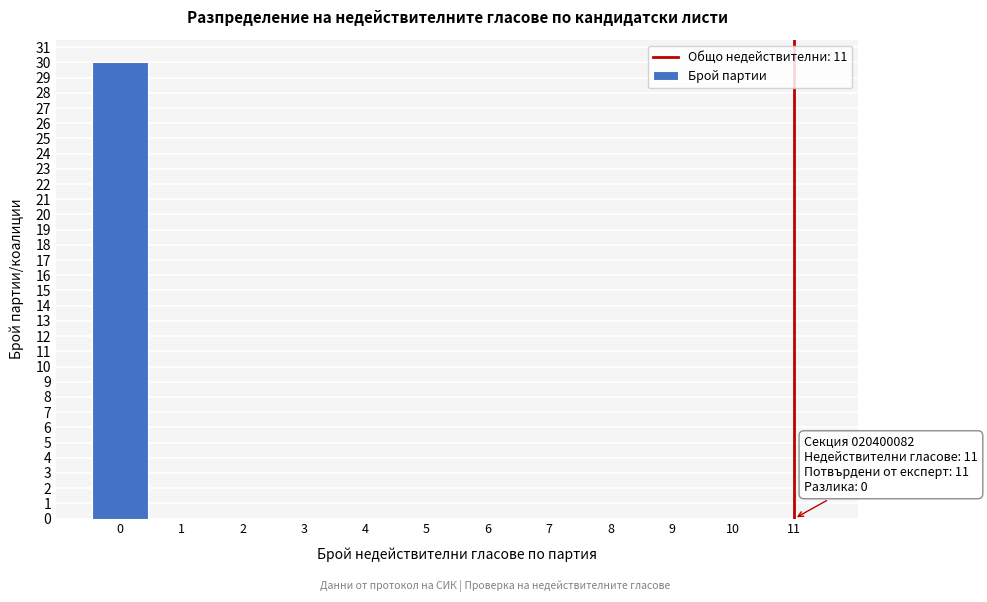

Which range on the x-axis has the tallest bar?

-0.5 to 0.5